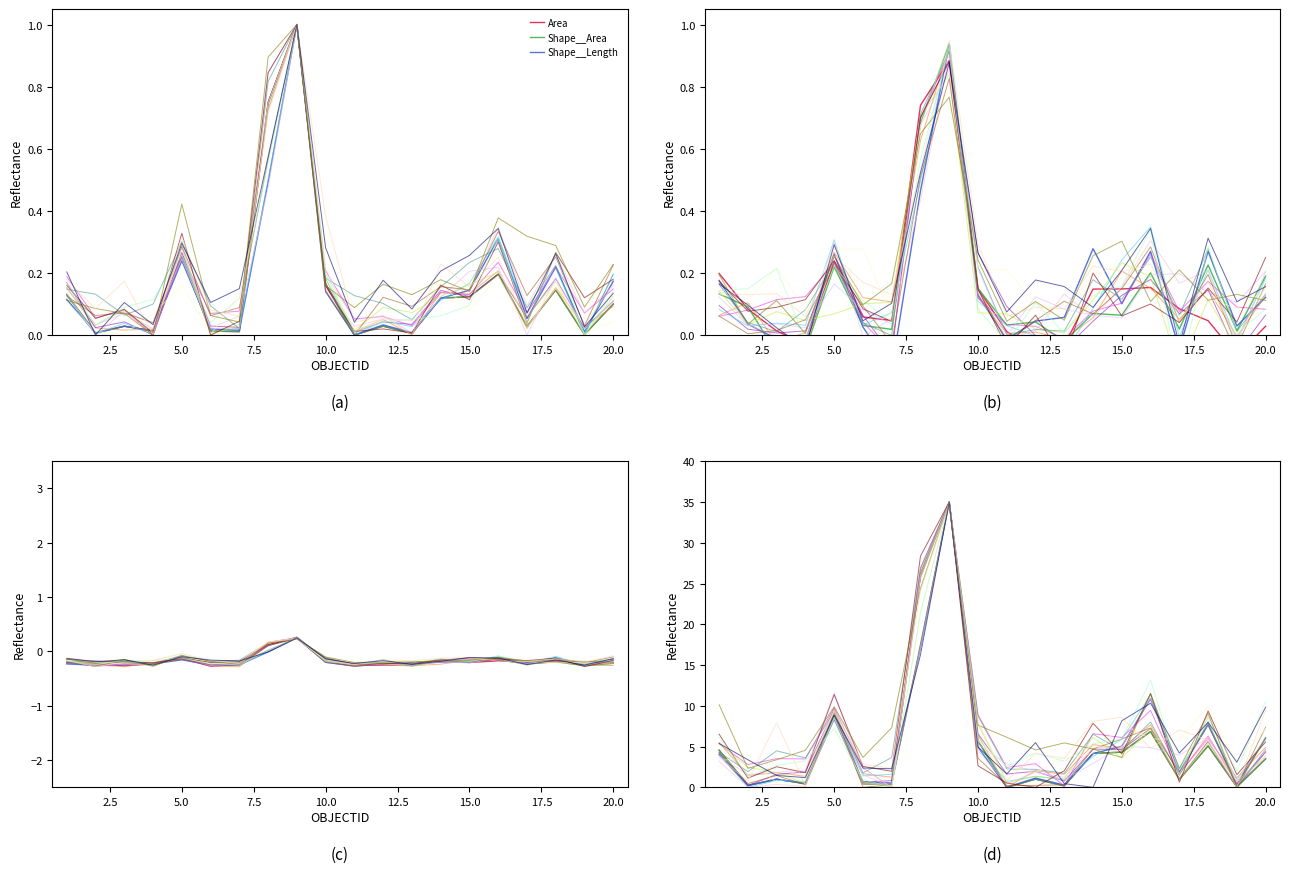

How many categories are shown in the chart?

20